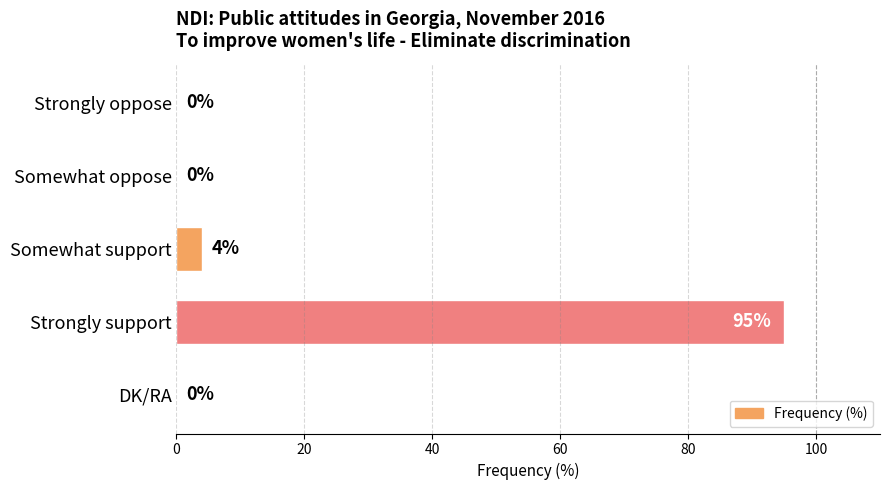

Which category has the highest value across all series?

Strongly support